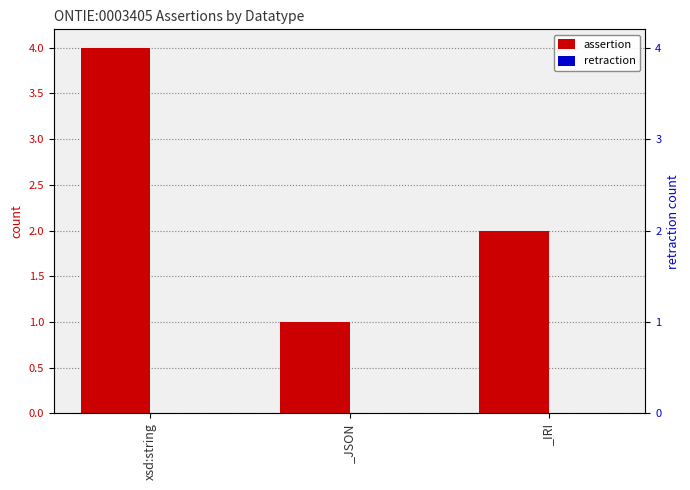

What is the total value across all series at _IRI?

2